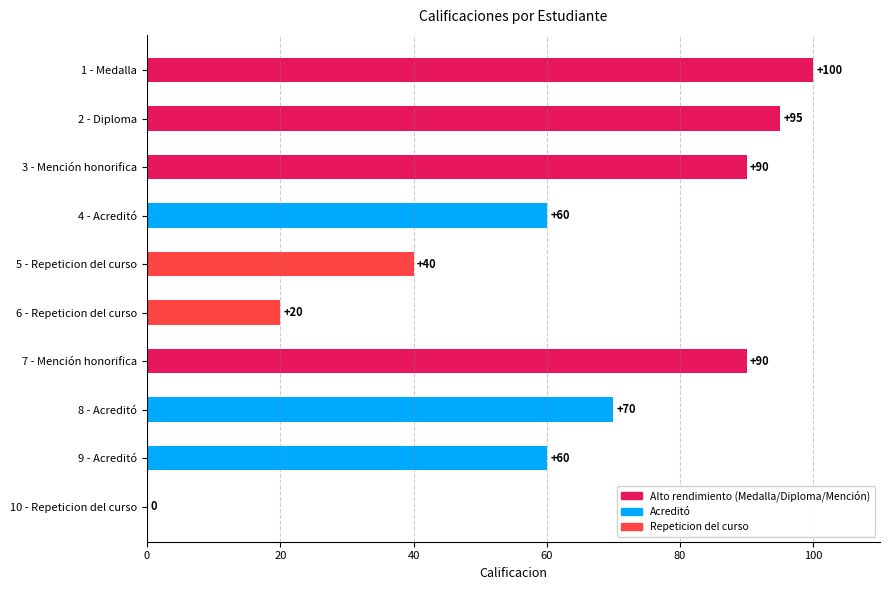

Reading top to bottom, list all the values displayed in this chart.

1 - Medalla=100	2 - Diploma=95	3 - Mención honorifica=90	4 - Acreditó=60	5 - Repeticion del curso=40	6 - Repeticion del curso=20	7 - Mención honorifica=90	8 - Acreditó=70	9 - Acreditó=60	10 - Repeticion del curso=0